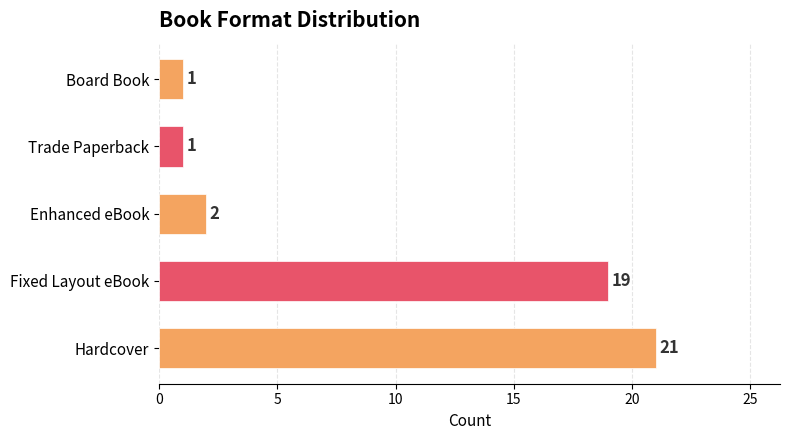

Reading bottom to top, transcribe all the data shown in this chart.

Hardcover=21	Fixed Layout eBook=19	Enhanced eBook=2	Trade Paperback=1	Board Book=1